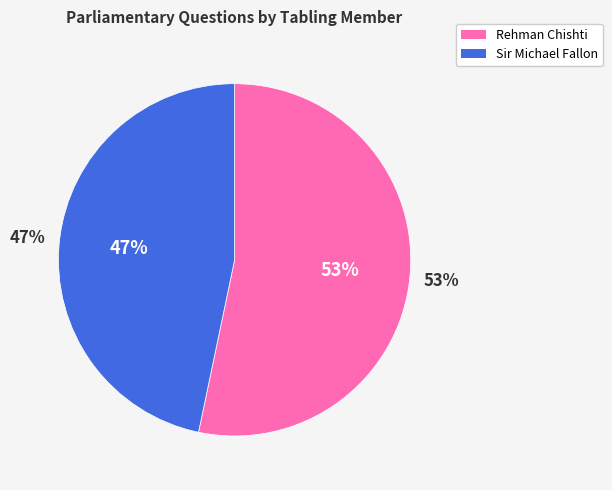

To the nearest percent, what portion does Rehman Chishti represent?

53%